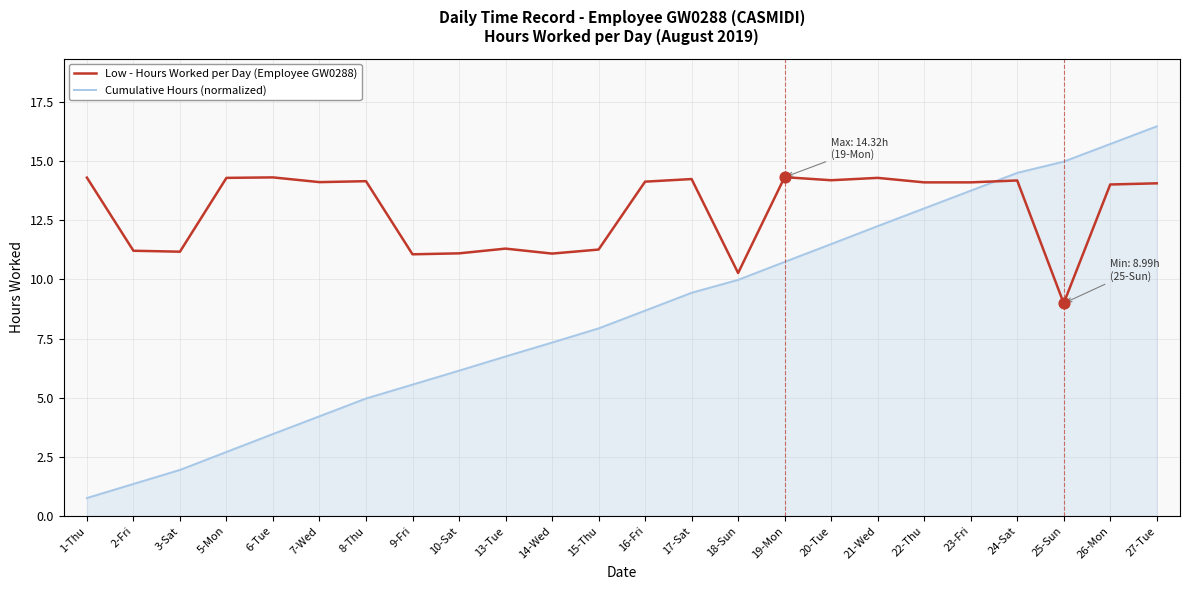

What is the difference between the highest and lowest values at 22-Thu?

1.1